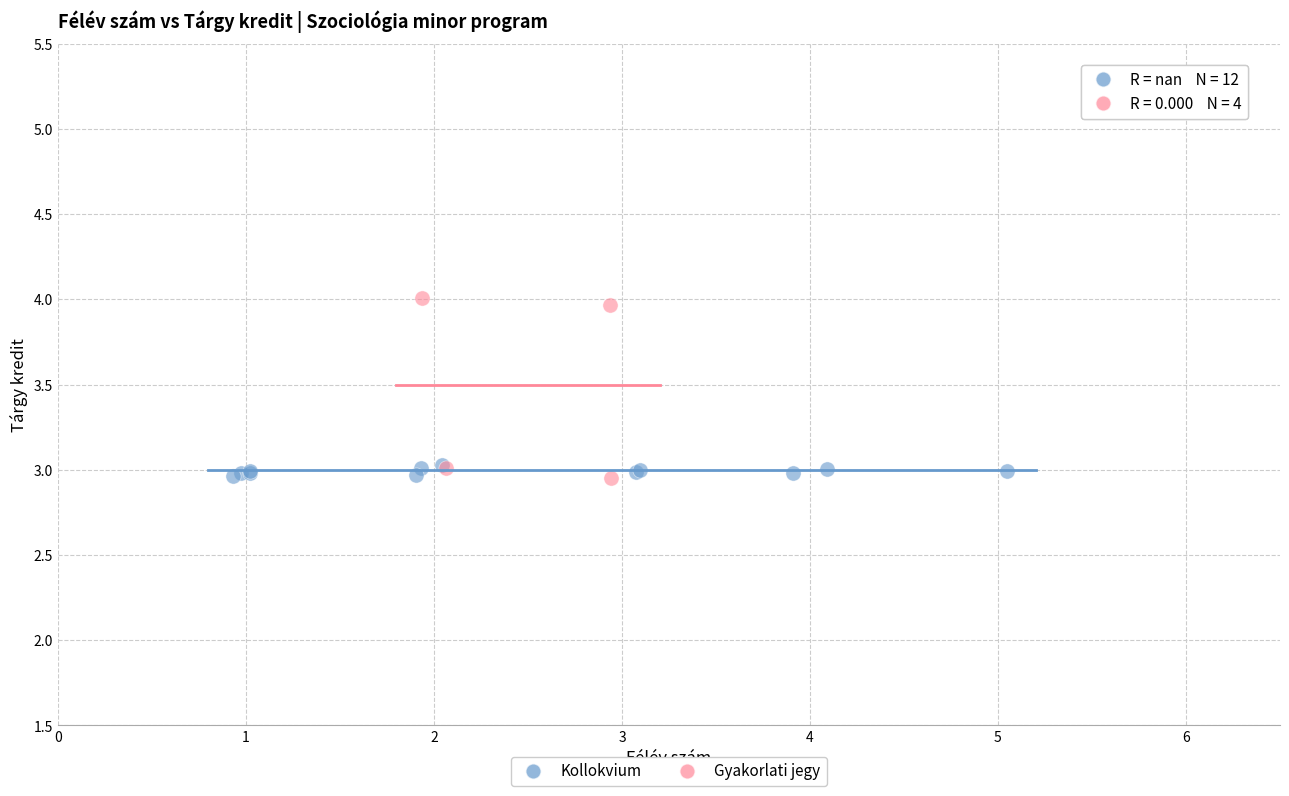

Which series has the widest spread of Y values?

Gyakorlati jegy